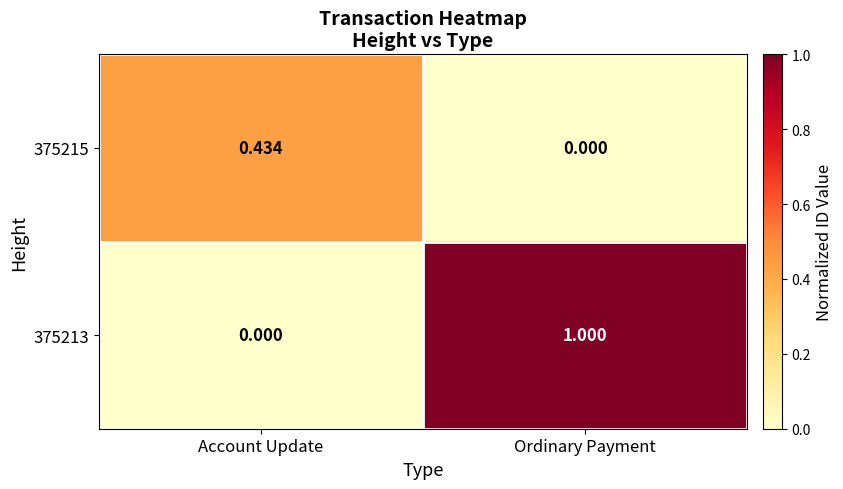

What is the maximum value shown in the chart?

1.0